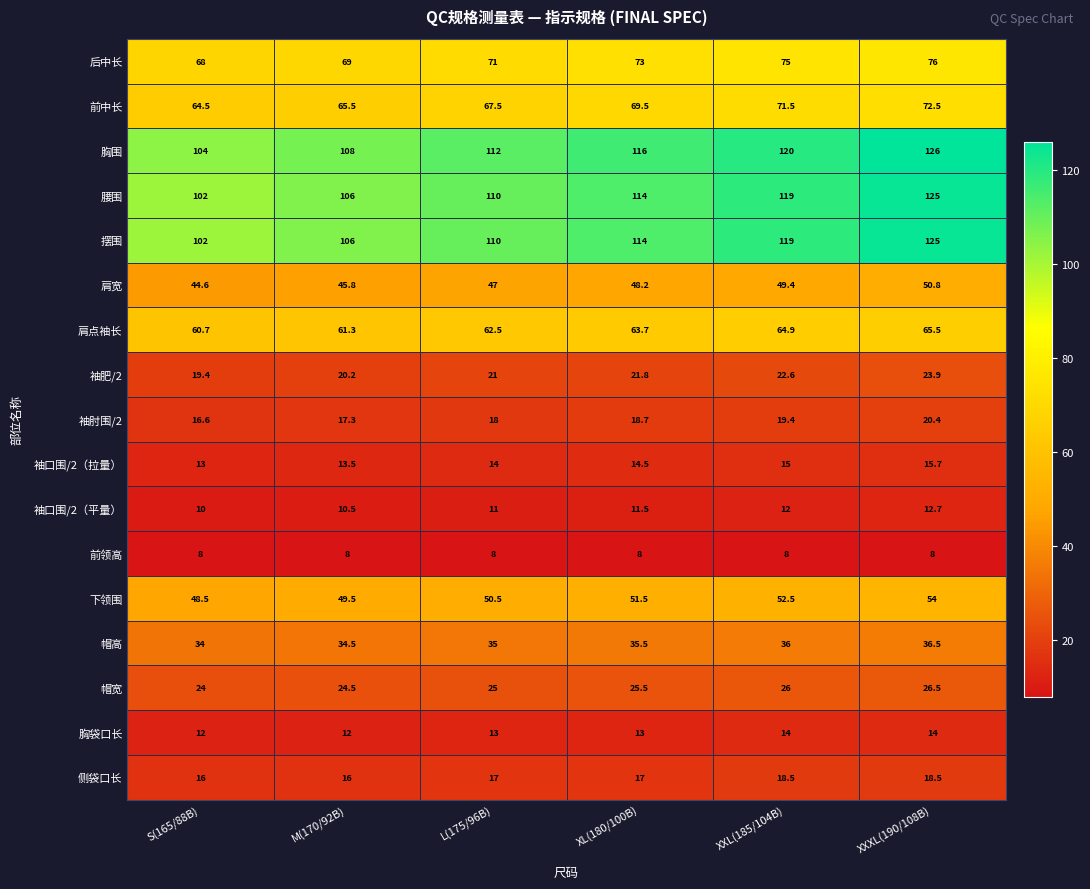

How many 侧袋口长 values are between 16 and 18?

4